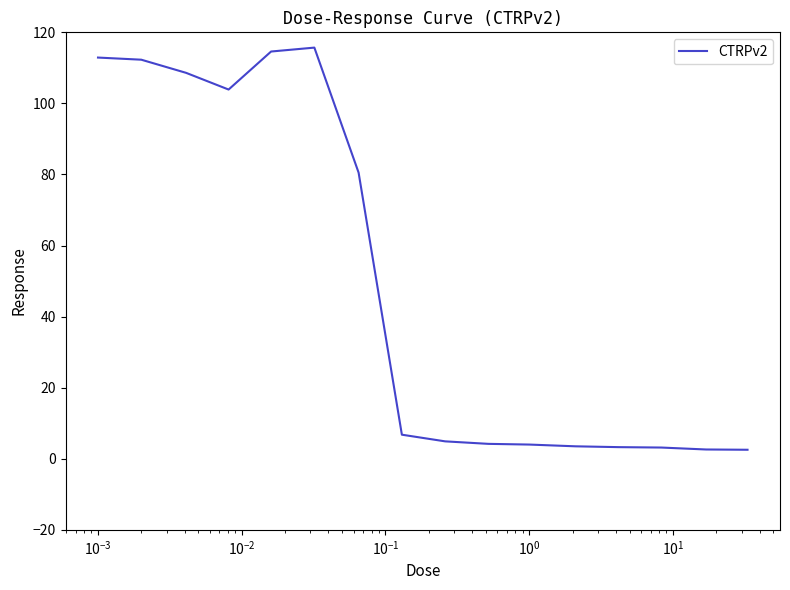

What is the maximum value shown in the chart?

115.7